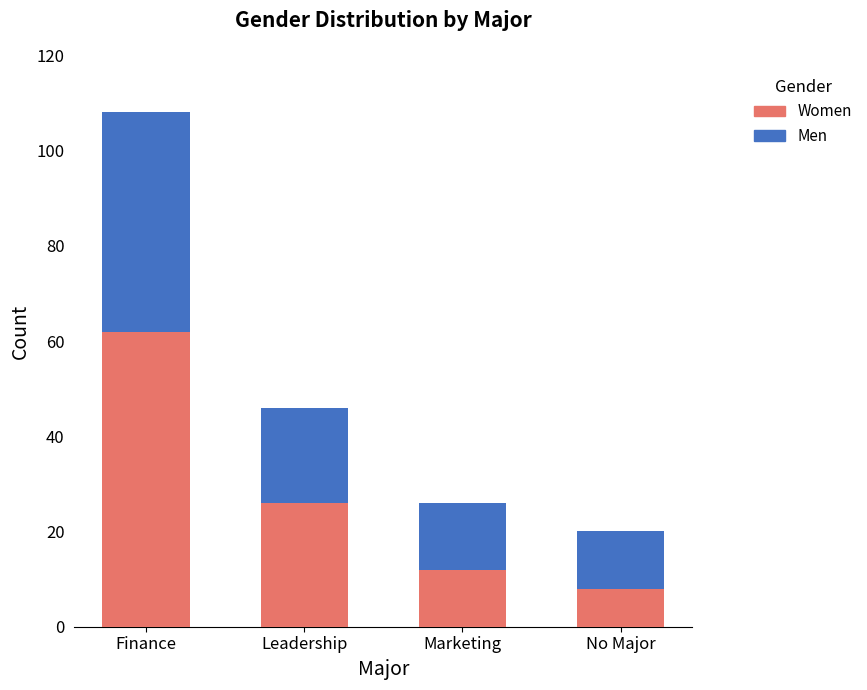

How many data points does each series have?

4